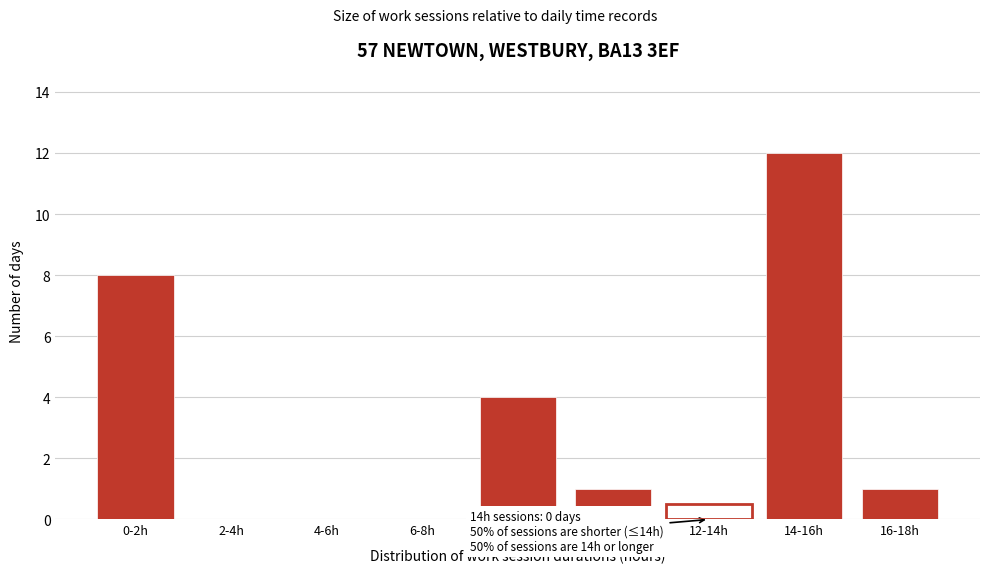

Reading left to right, list all the values displayed in this chart.

0-2h=8	2-4h=0	4-6h=0	6-8h=0	8-10h=4	10-12h=1	12-14h=0	14-16h=12	16-18h=1